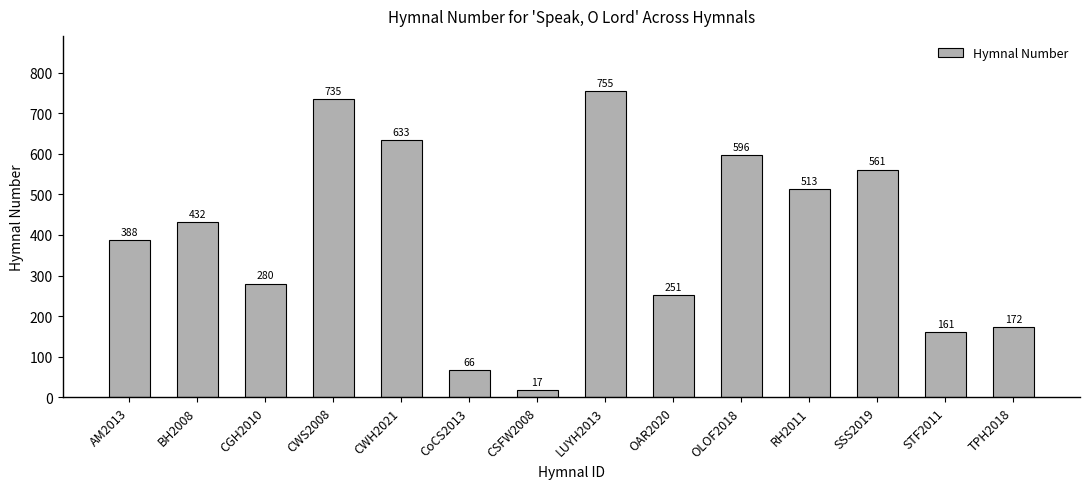

Is it true that the value at CGH2010 is 140?

False